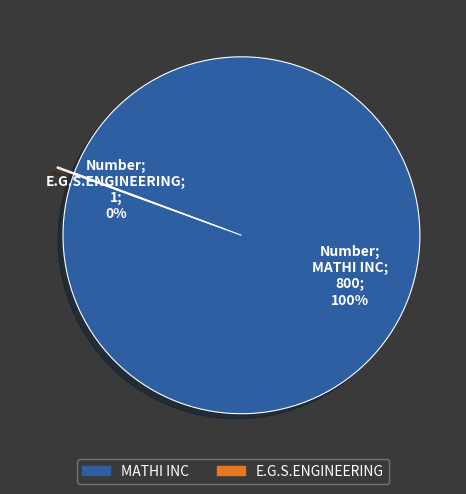

Does any single category account for the majority?

Yes